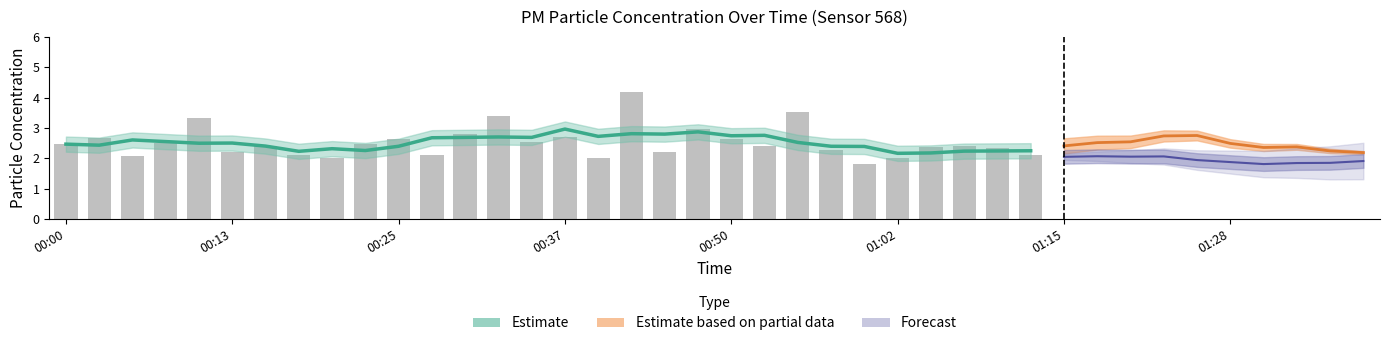

Where is P1 nearest to the value 2?

00:20